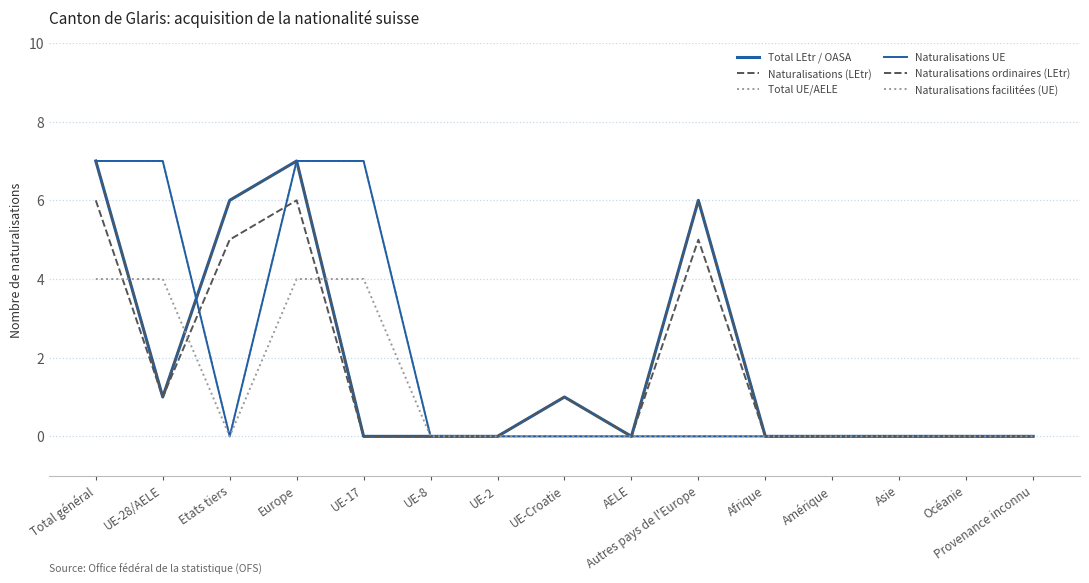

How many interior local valleys does the Naturalisations ordinaires (LEtr) series have?

2